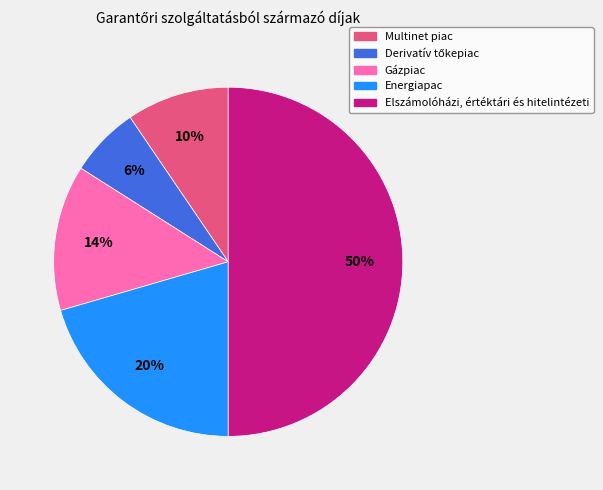

What is the largest slice in the pie chart?

Elszámolóházi, értéktári és hitelintézeti